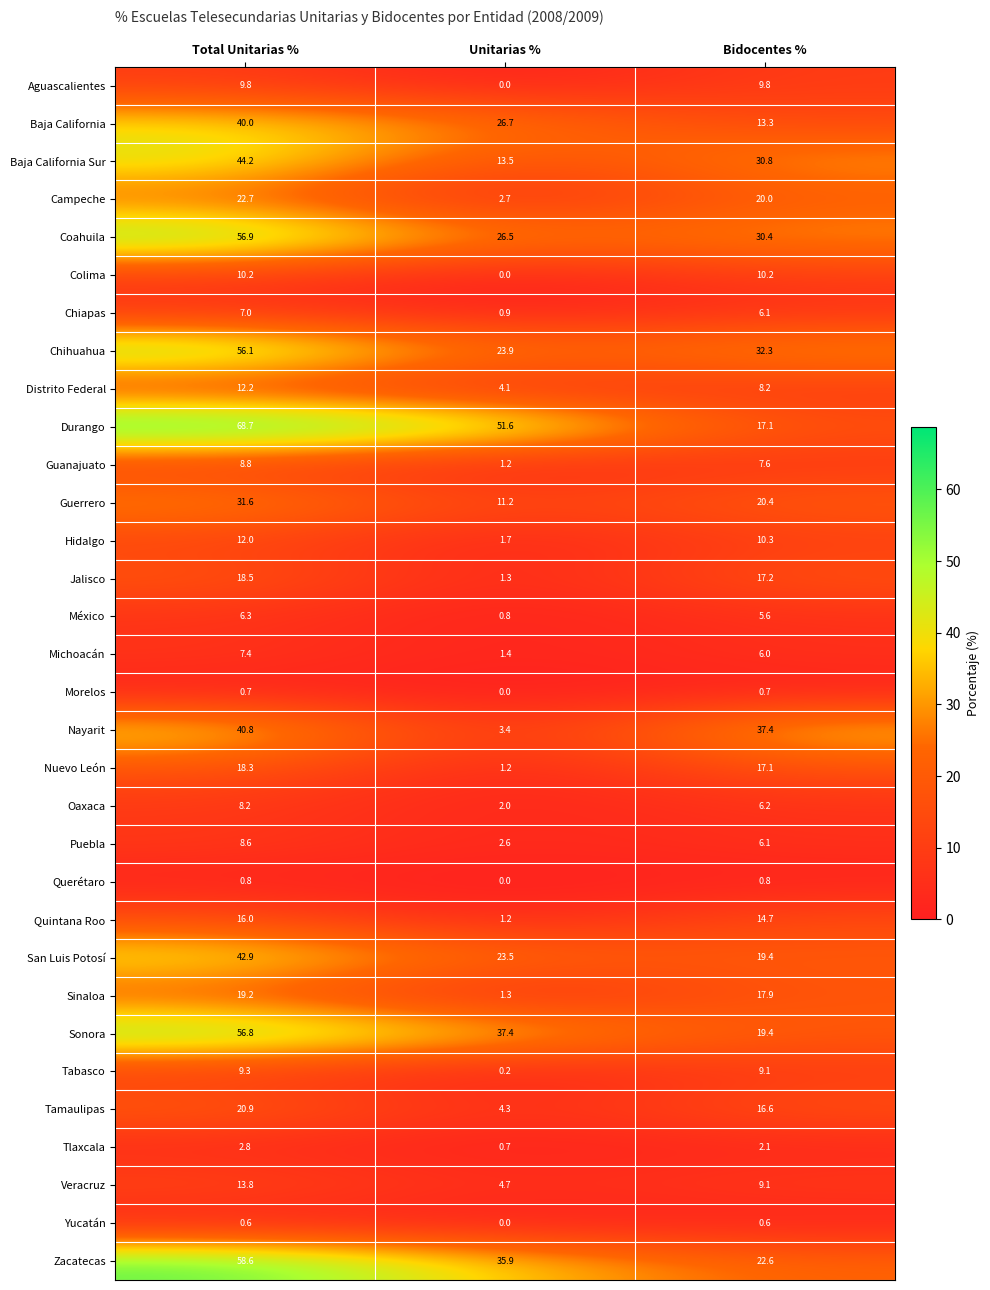

Count the number of data series in this chart.

32